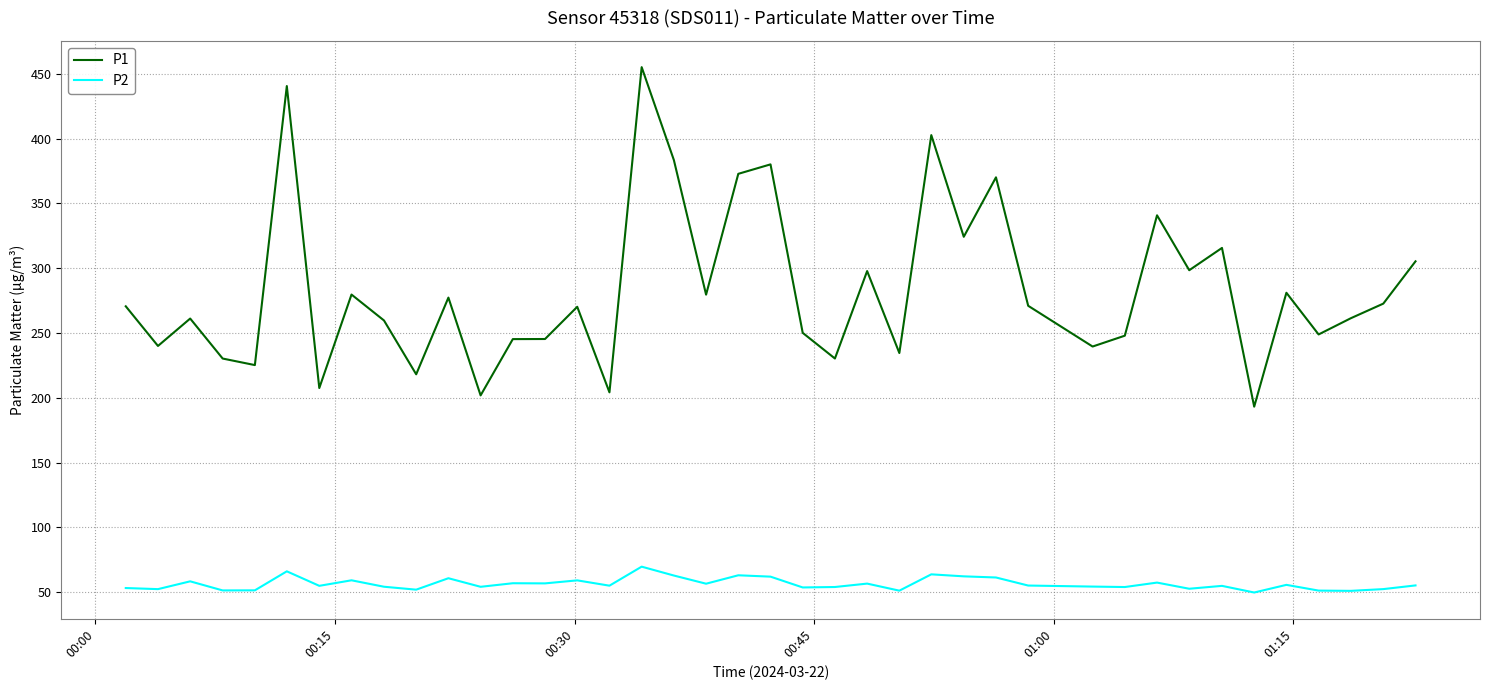

List the series in order of their peak value, highest first.

P1, P2